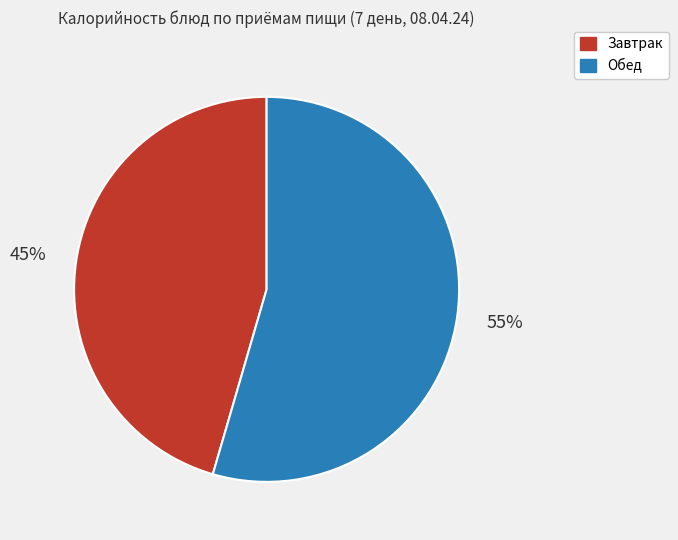

Does any single category account for the majority?

Yes